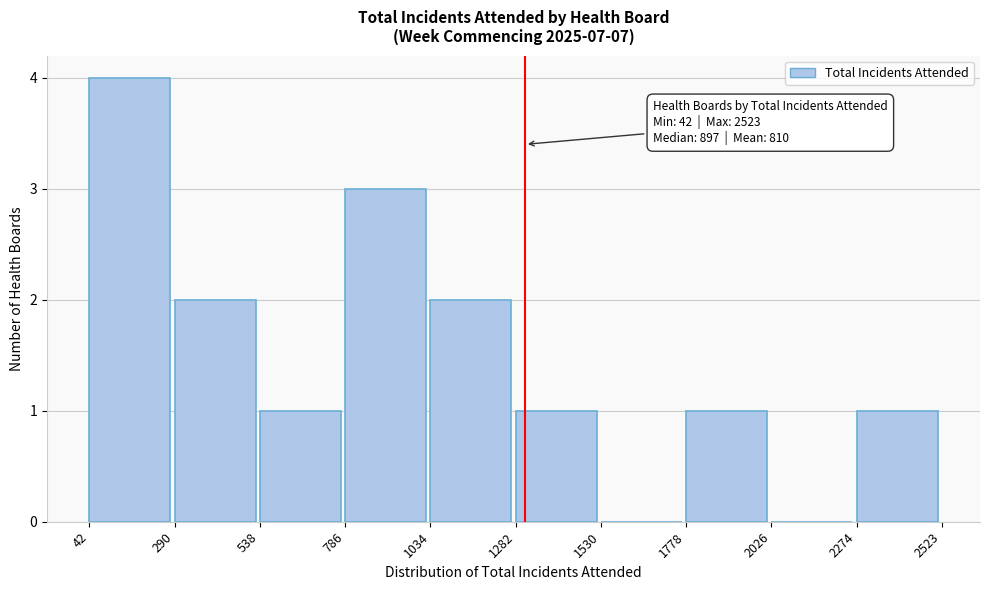

Which range on the x-axis has the tallest bar?

42 to 290